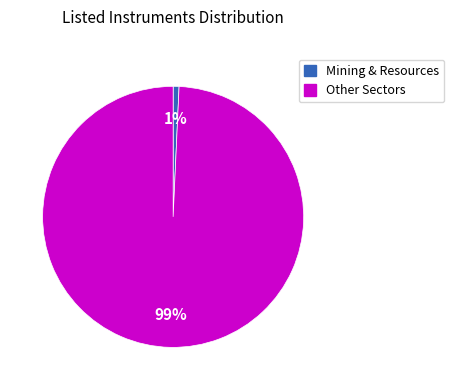

Is there a majority slice in this chart?

Yes